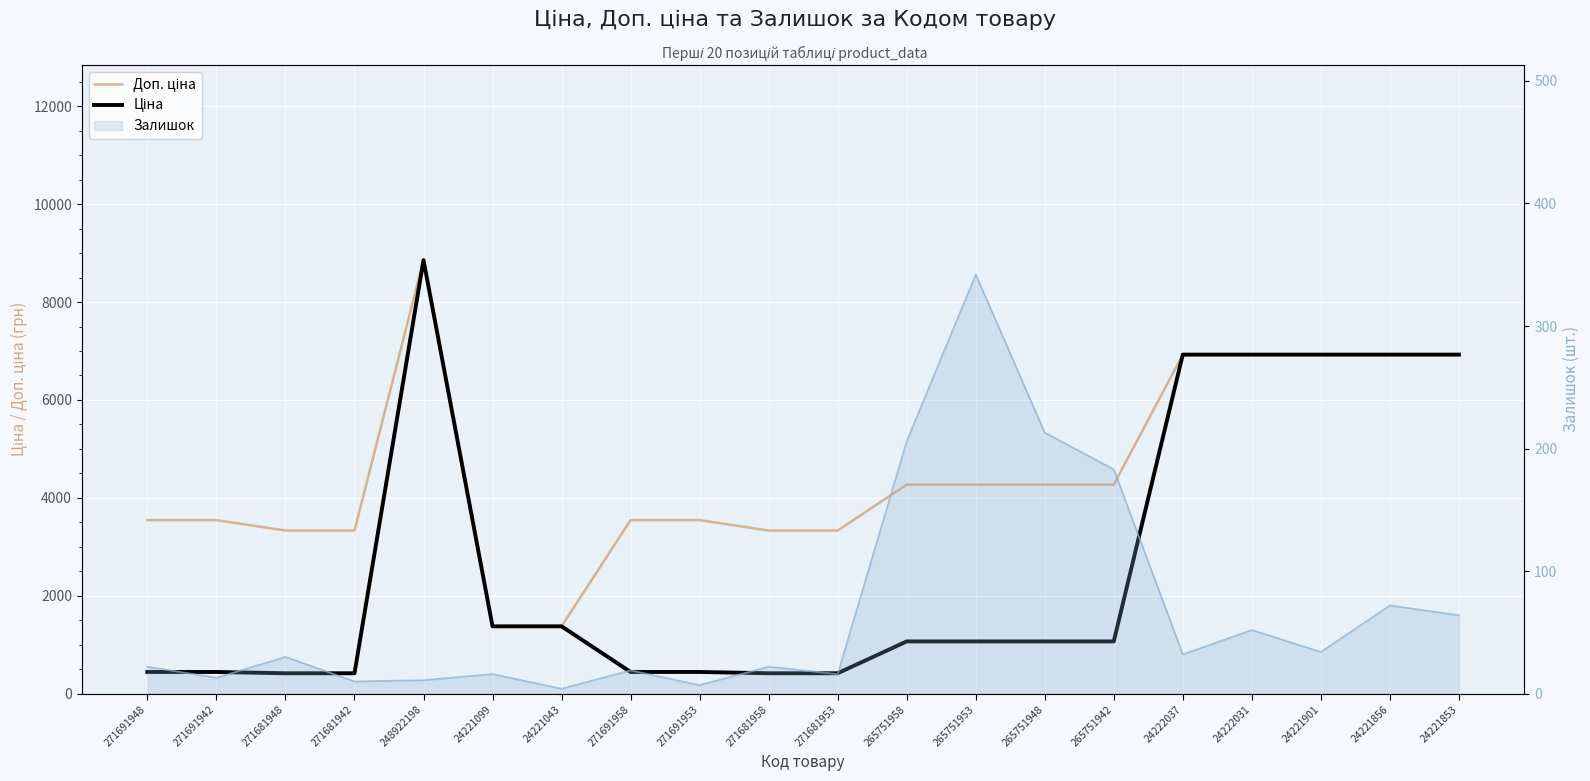

At how many categories does at least one series exceed 3734?

10